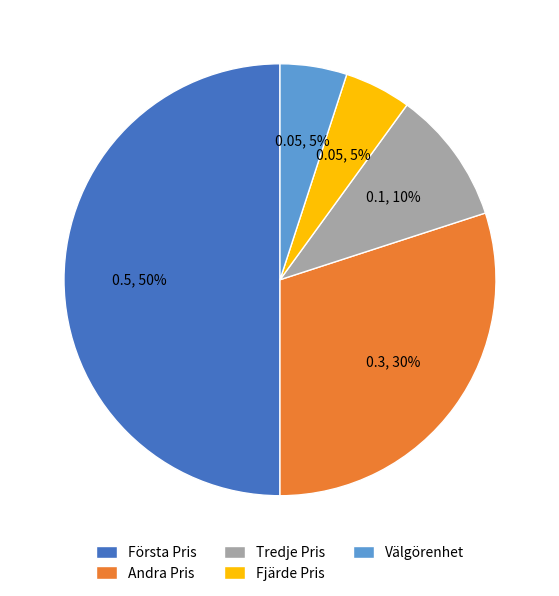

To the nearest percent, what percentage of the pie is Välgörenhet?

5%